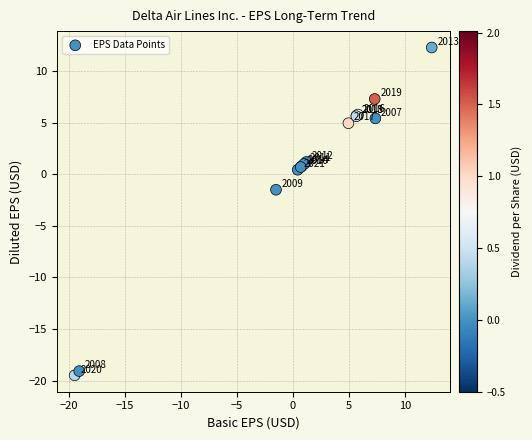

What Y value in the scatter plot is closest to -3?

-1.5